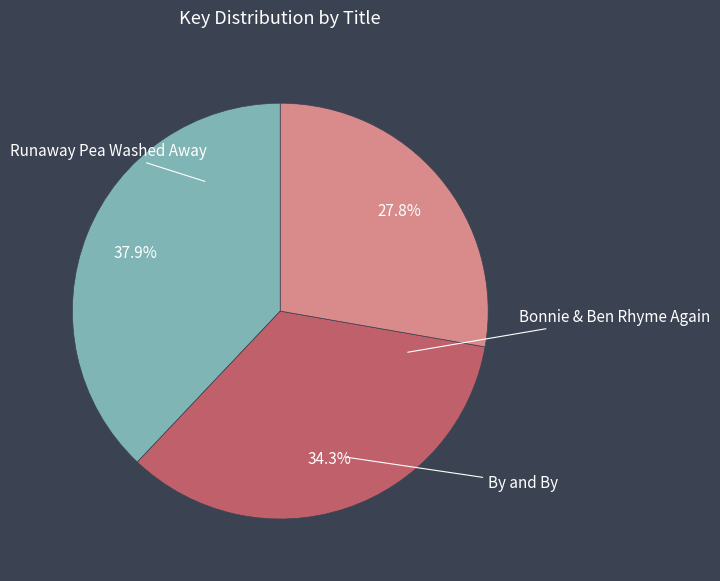

True or false: Runaway Pea Washed Away accounts for 27% of the total.

False